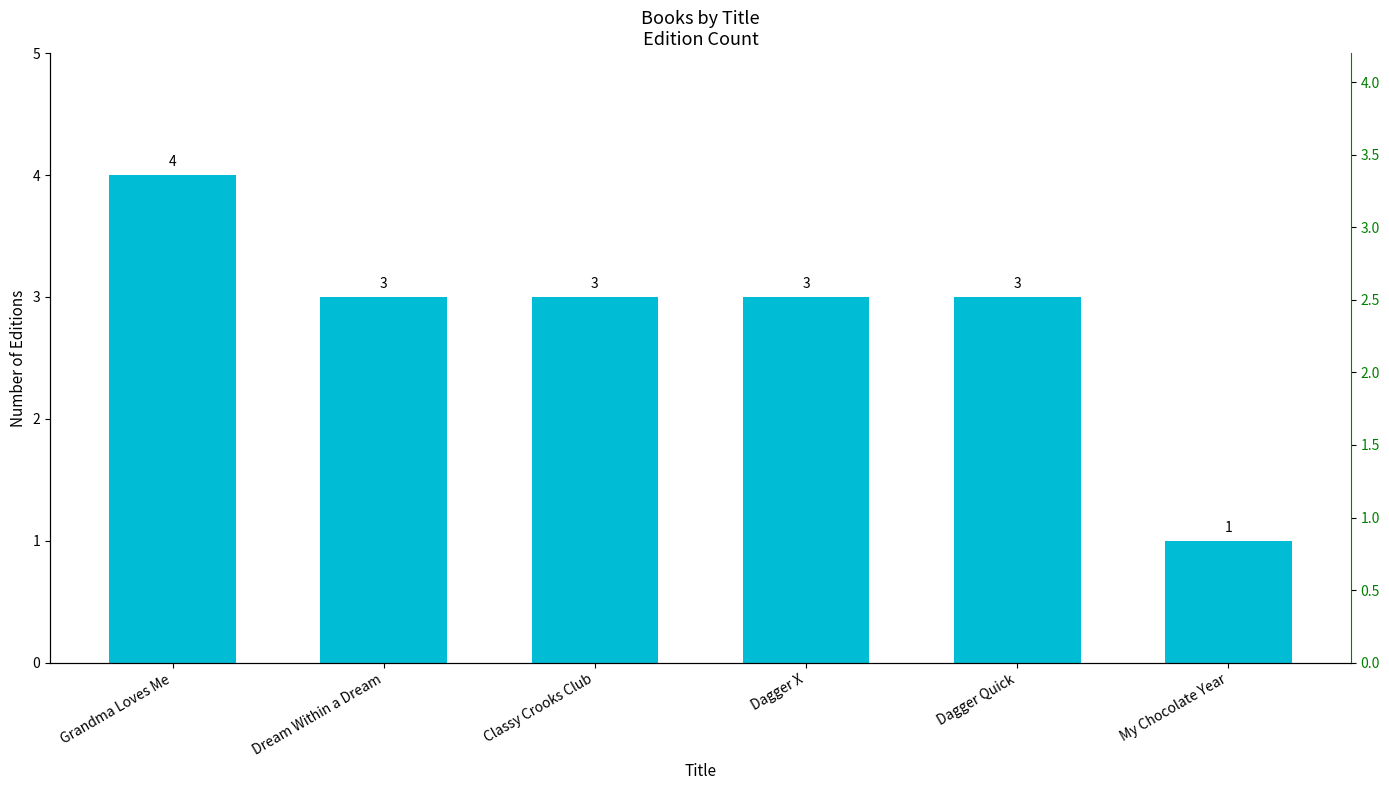

What is the ratio of the value at My Chocolate Year to the value at Classy Crooks Club?

0.3